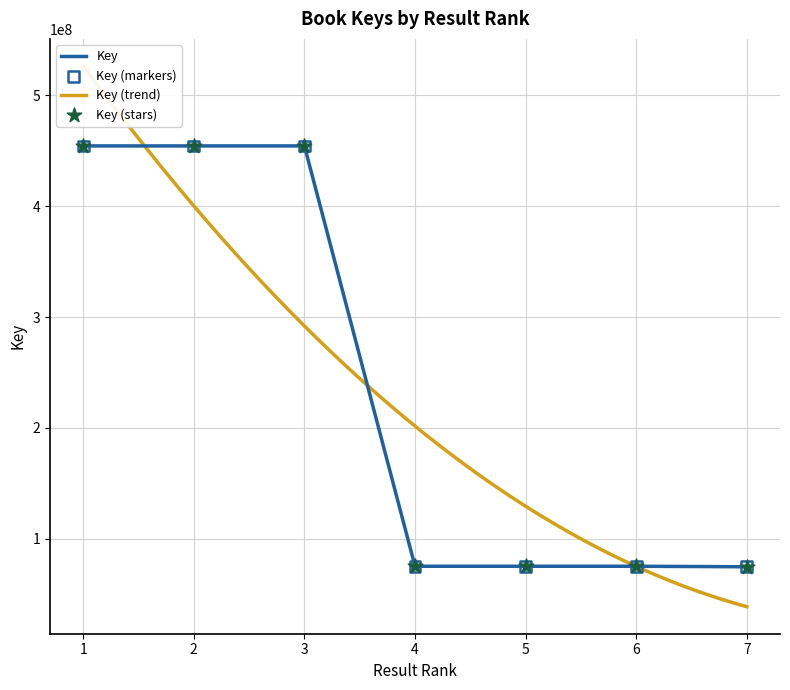

Which has a higher value, 7 or 5?

5